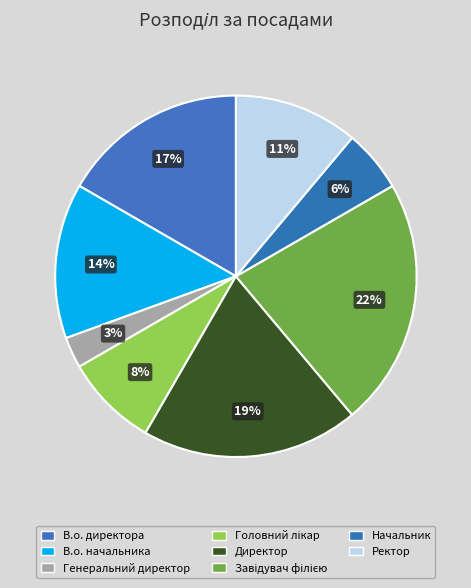

Is the sum of Директор and Завідувач філією greater than half?

No